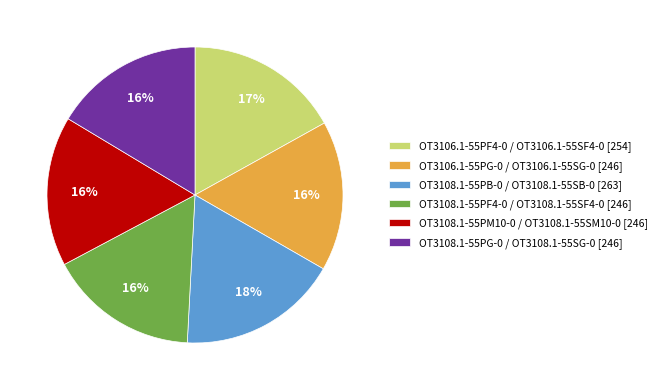

What is the ratio of the value at OT3108.1-55PM10-0 / OT3108.1-55SM10-0 [246] to the value at OT3108.1-55PF4-0 / OT3108.1-55SF4-0 [246]?

1.0